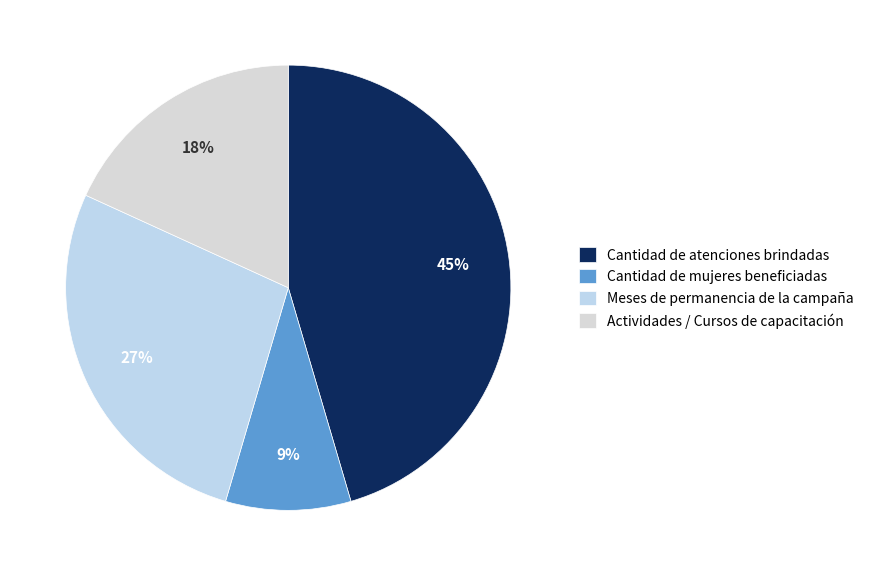

How many slices are in this pie chart?

4